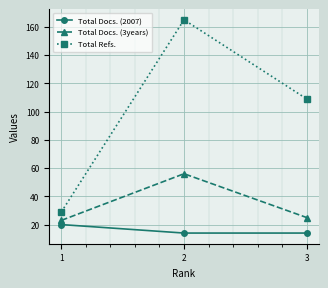

At which label does Total Refs. first exceed 109?

2